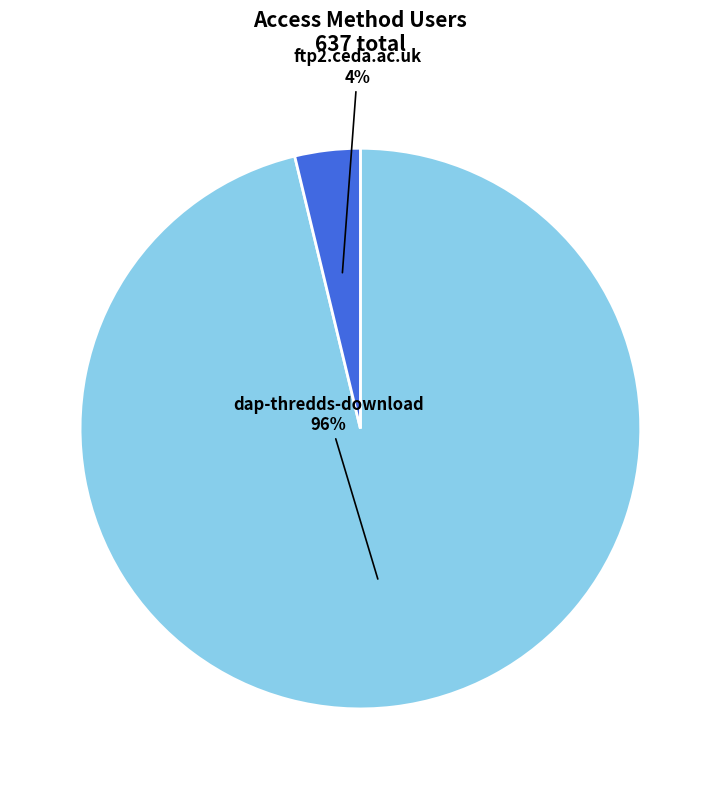

Count the number of slices in the pie.

2